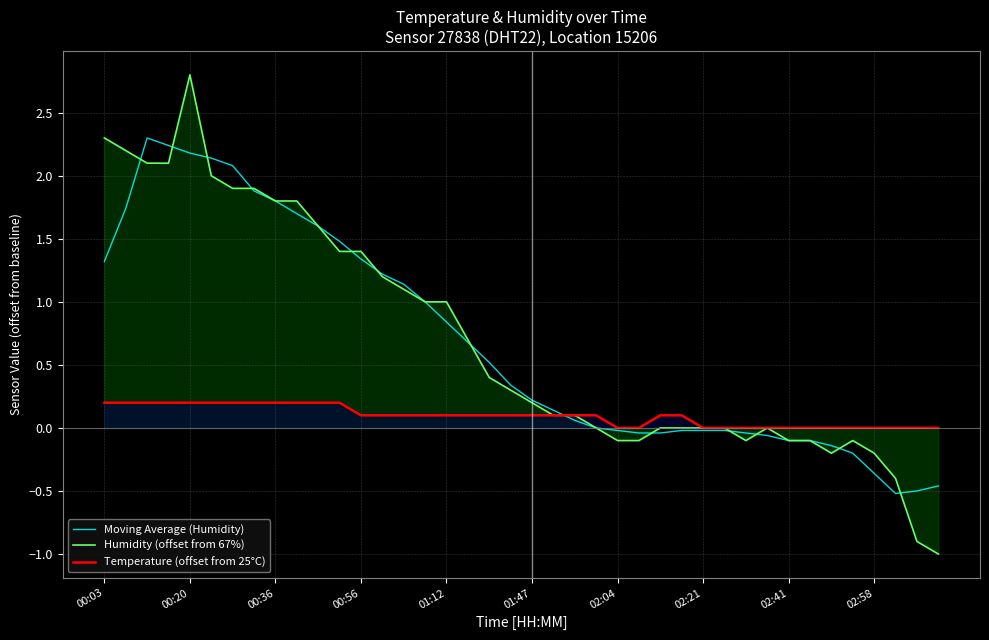

Rank the series by their maximum value, from highest to lowest.

Humidity (offset from 67%), Moving Average (Humidity), Temperature (offset from 25°C)